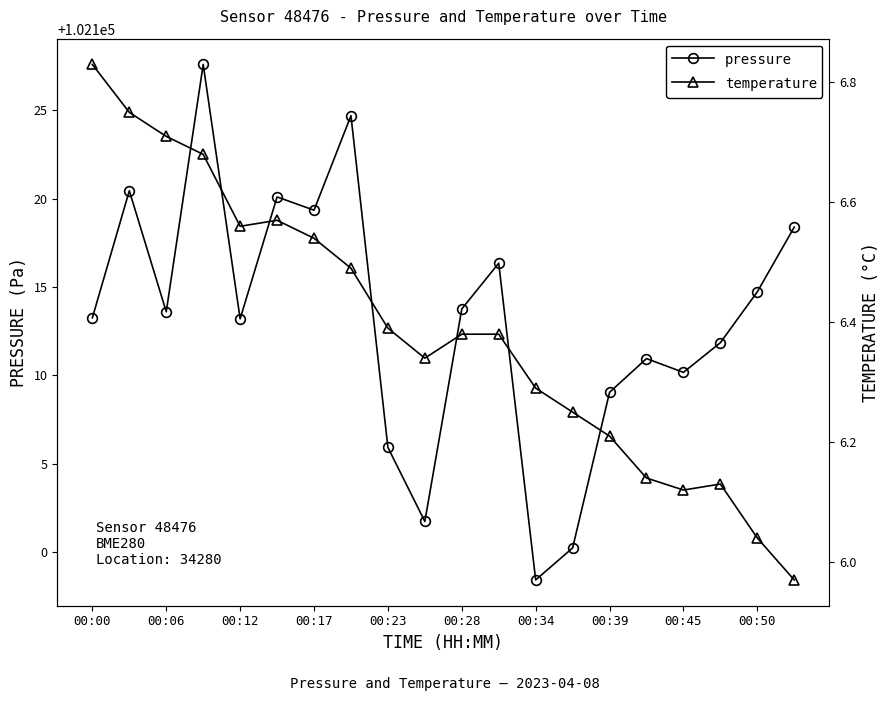

Rank the series by their maximum value, from lowest to highest.

temperature, pressure